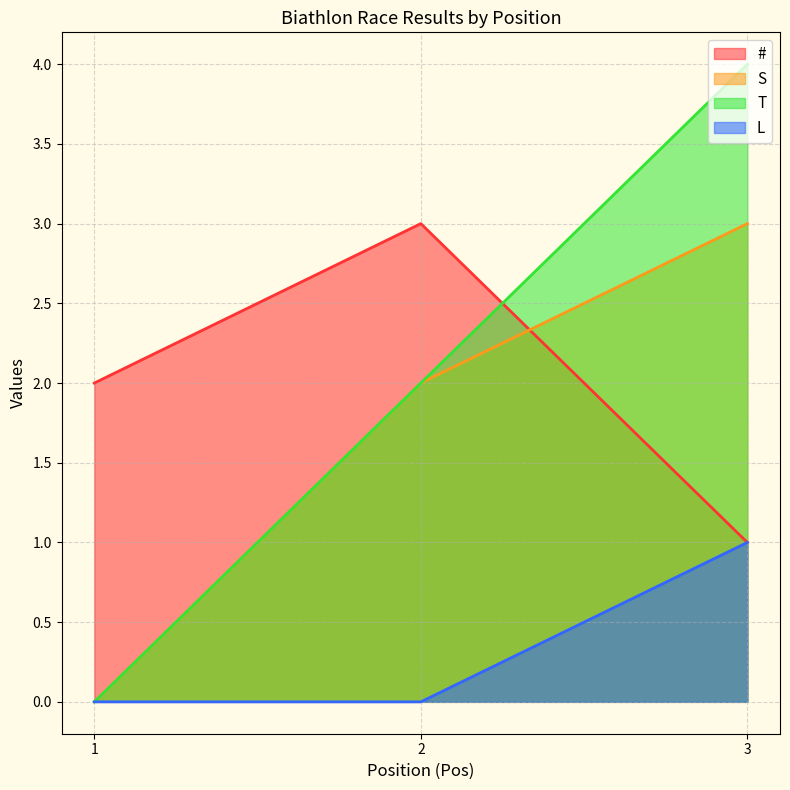

What is the total value across all series at 1?

2